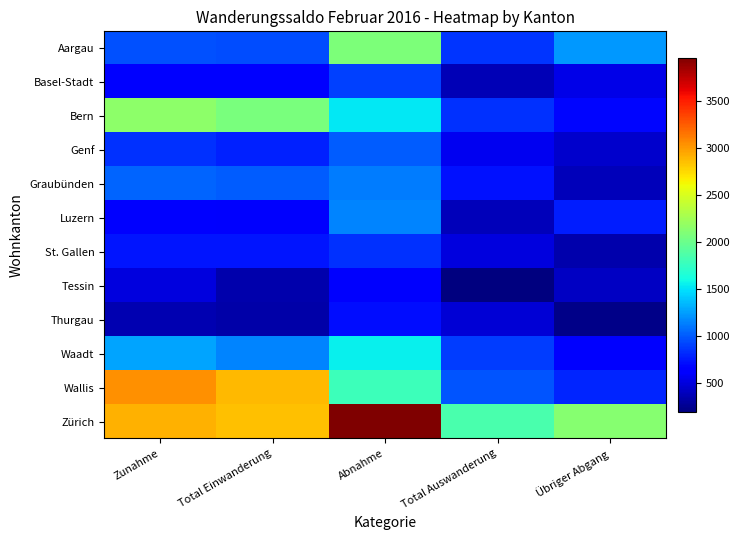

List the series in order of their peak value, lowest first.

Tessin, Thurgau, St. Gallen, Basel-Stadt, Genf, Graubünden, Luzern, Waadt, Aargau, Bern, Wallis, Zürich